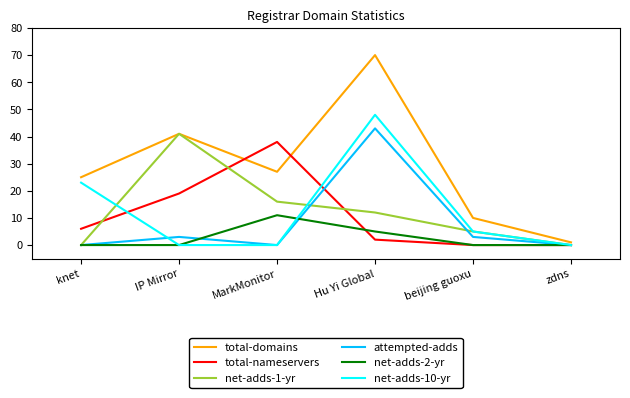

Is the value of net-adds-10-yr at IP Mirror greater than the value of total-domains at IP Mirror?

No